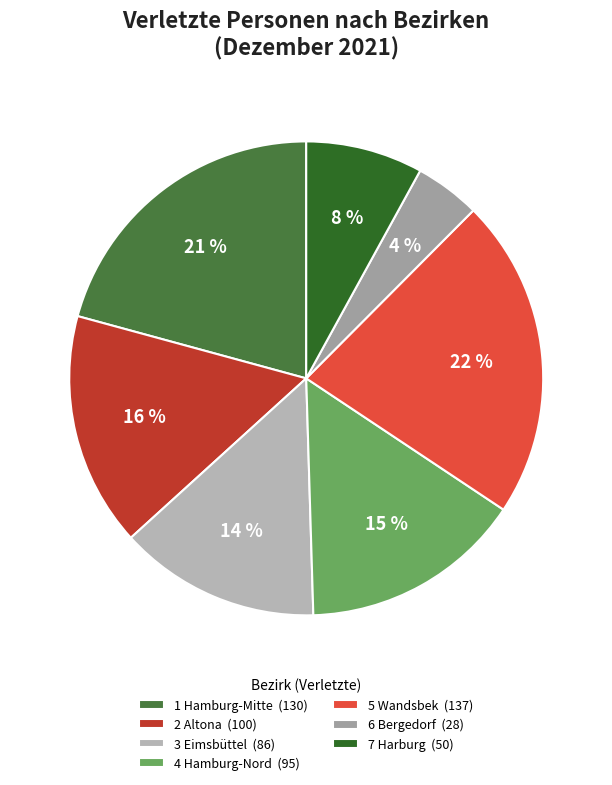

How many segments does this pie chart have?

7